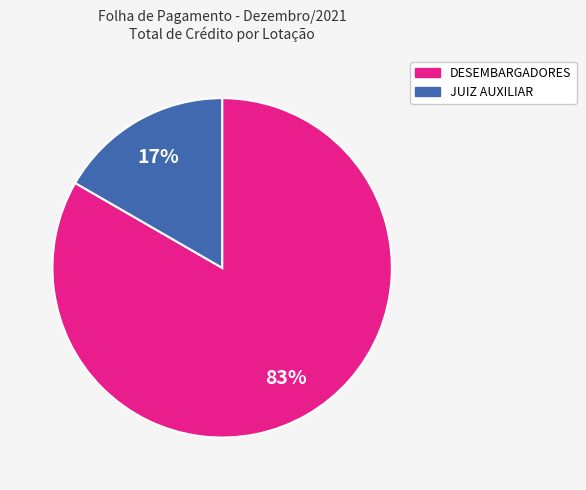

To the nearest percent, what portion does DESEMBARGADORES represent?

83%